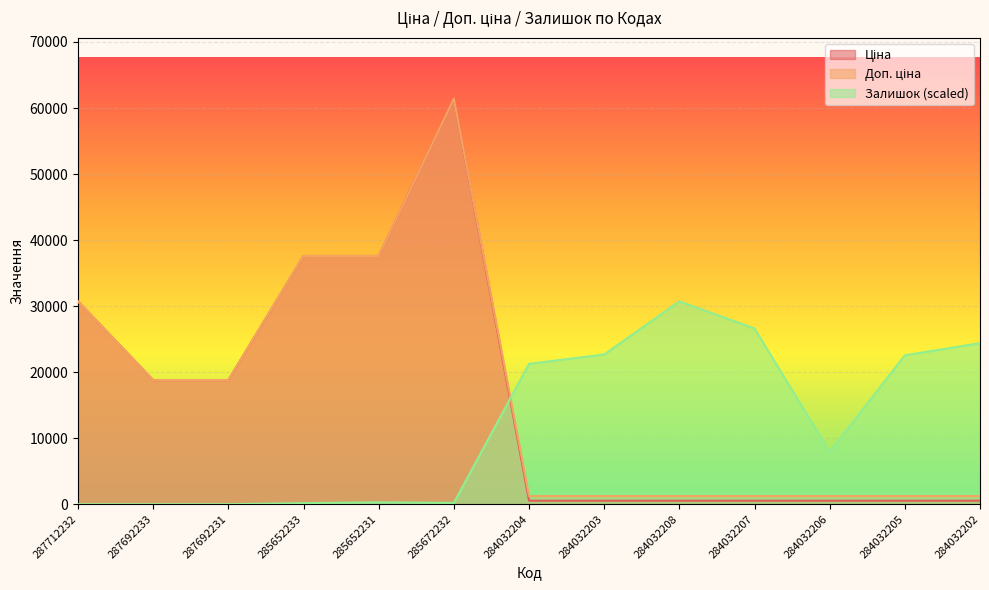

What is the sum of all Доп. ціна values?

213580.0